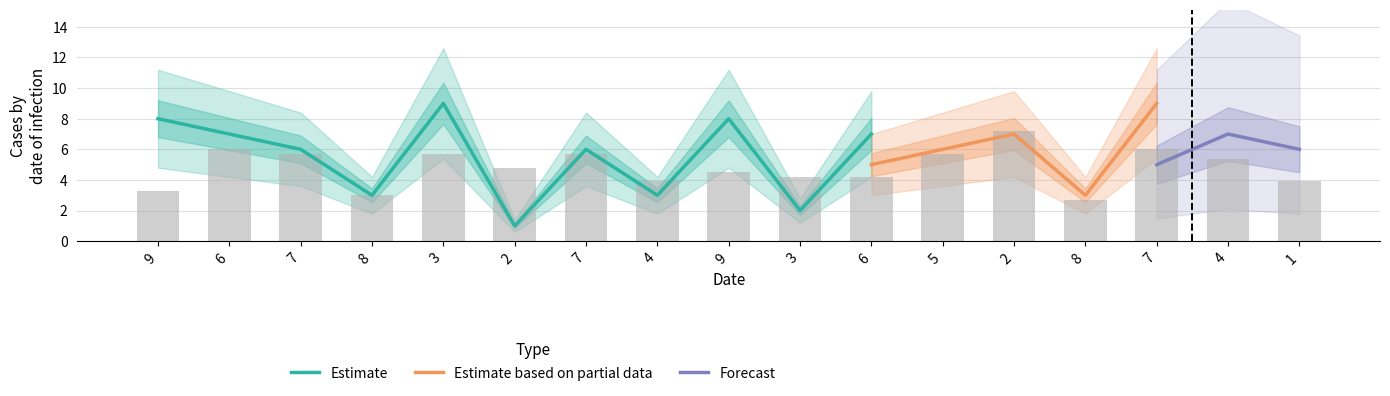

Is the value of Forecast at 7 greater than the value of Estimate at 9?

No